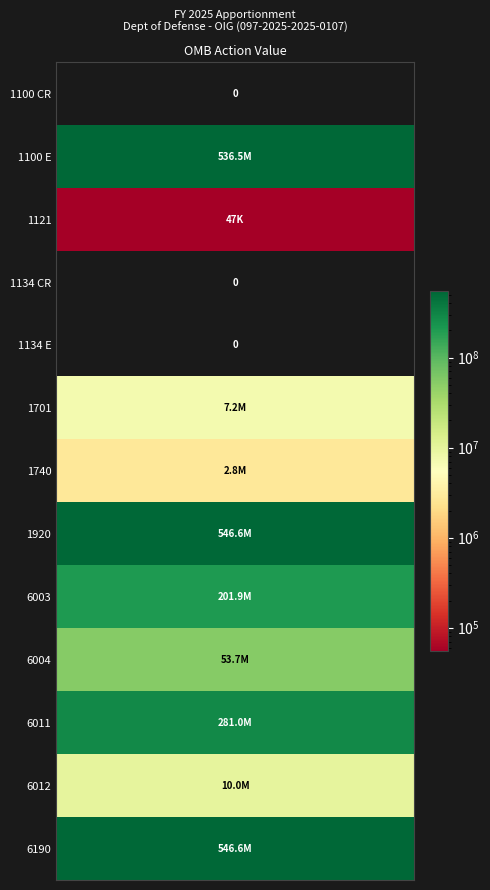

How many data points does each series have?

13